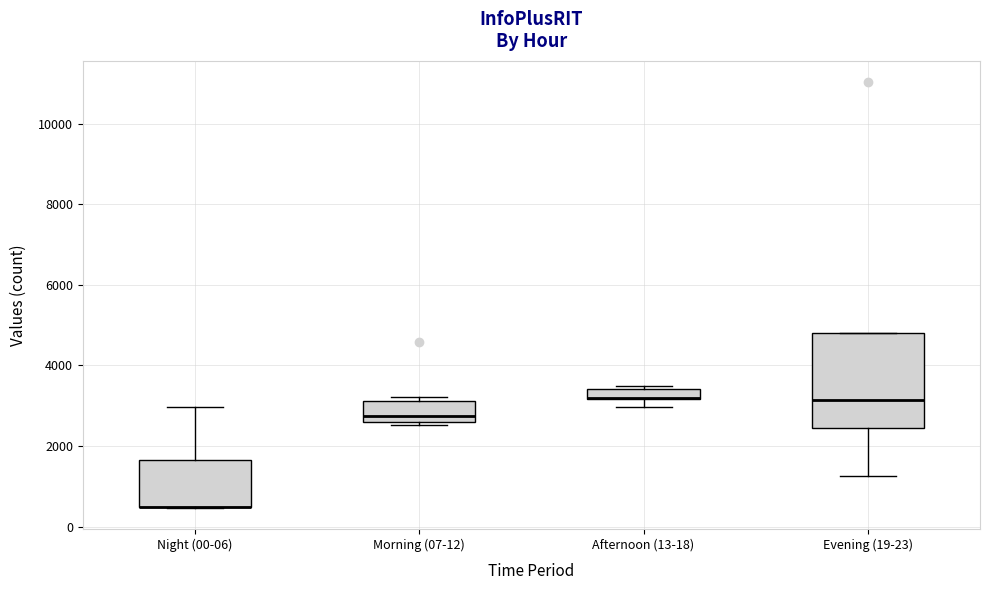

Where is the upper edge of the box for Morning (07-12) on the y-axis? The values are not printed on the chart, so give them approximately, as read against the axis.

3200